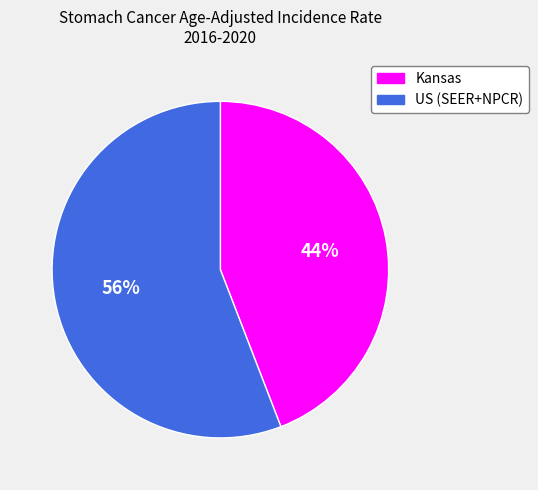

What is the majority slice?

US (SEER+NPCR)